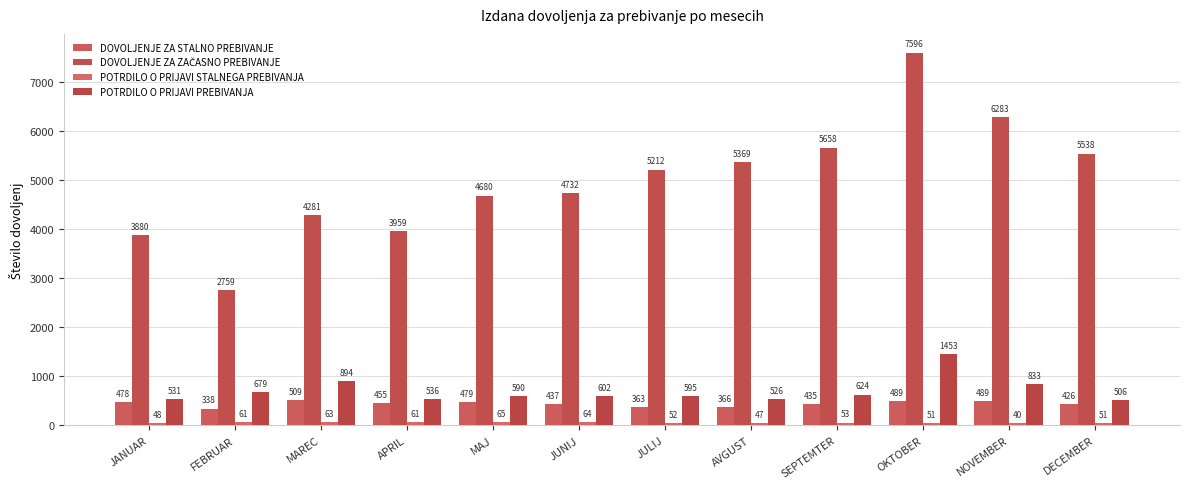

How many series are shown in this chart?

4